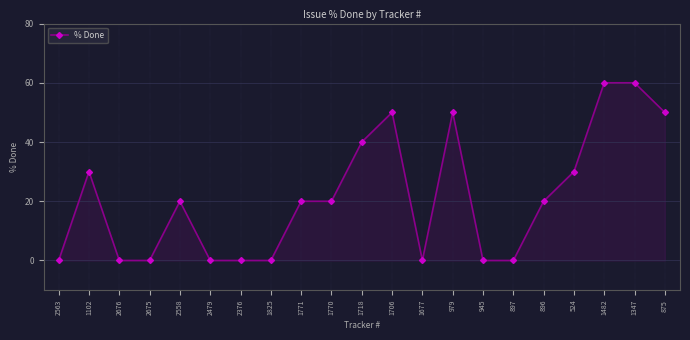

The value at 2558 is 20. True or false?

True